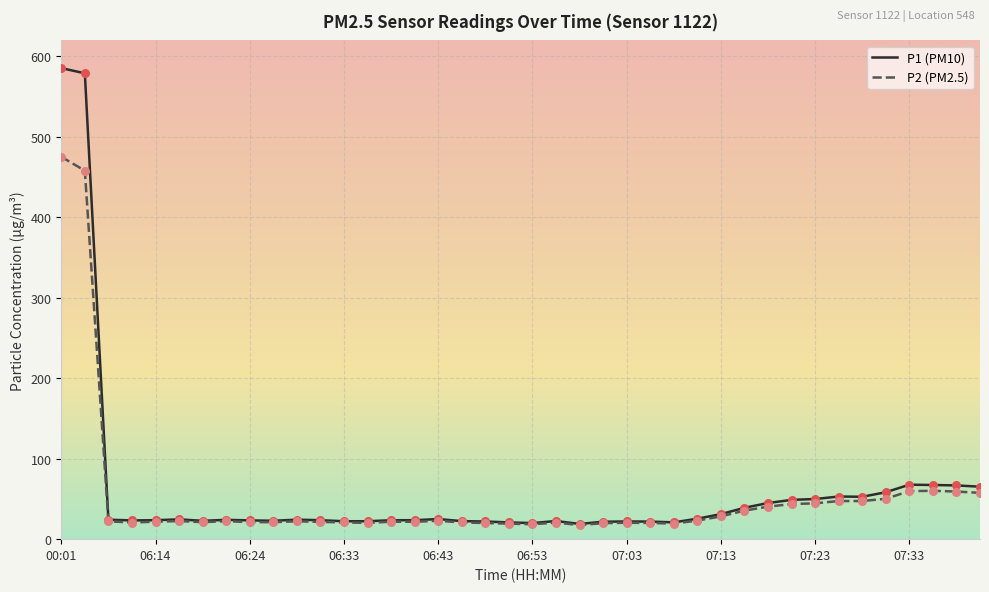

At how many categories does at least one series exceed 487?

2